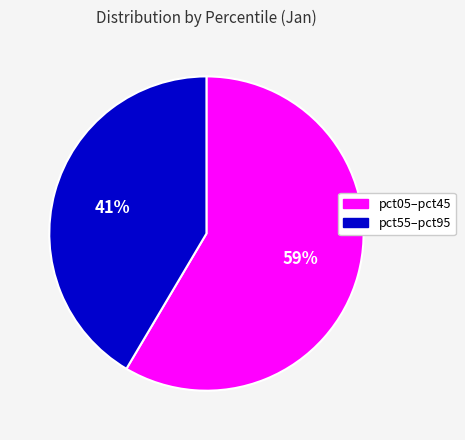

To the nearest percent, what is the average slice percentage?

50%